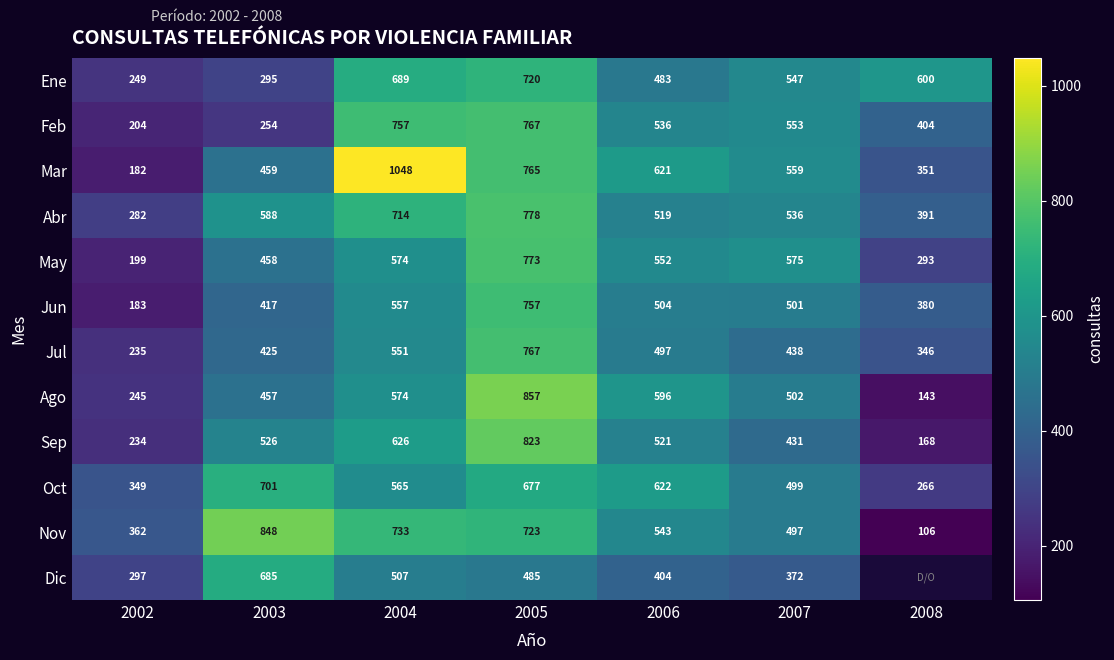

Is the value of Ene at 2008 greater than the value of Ago at 2006?

Yes